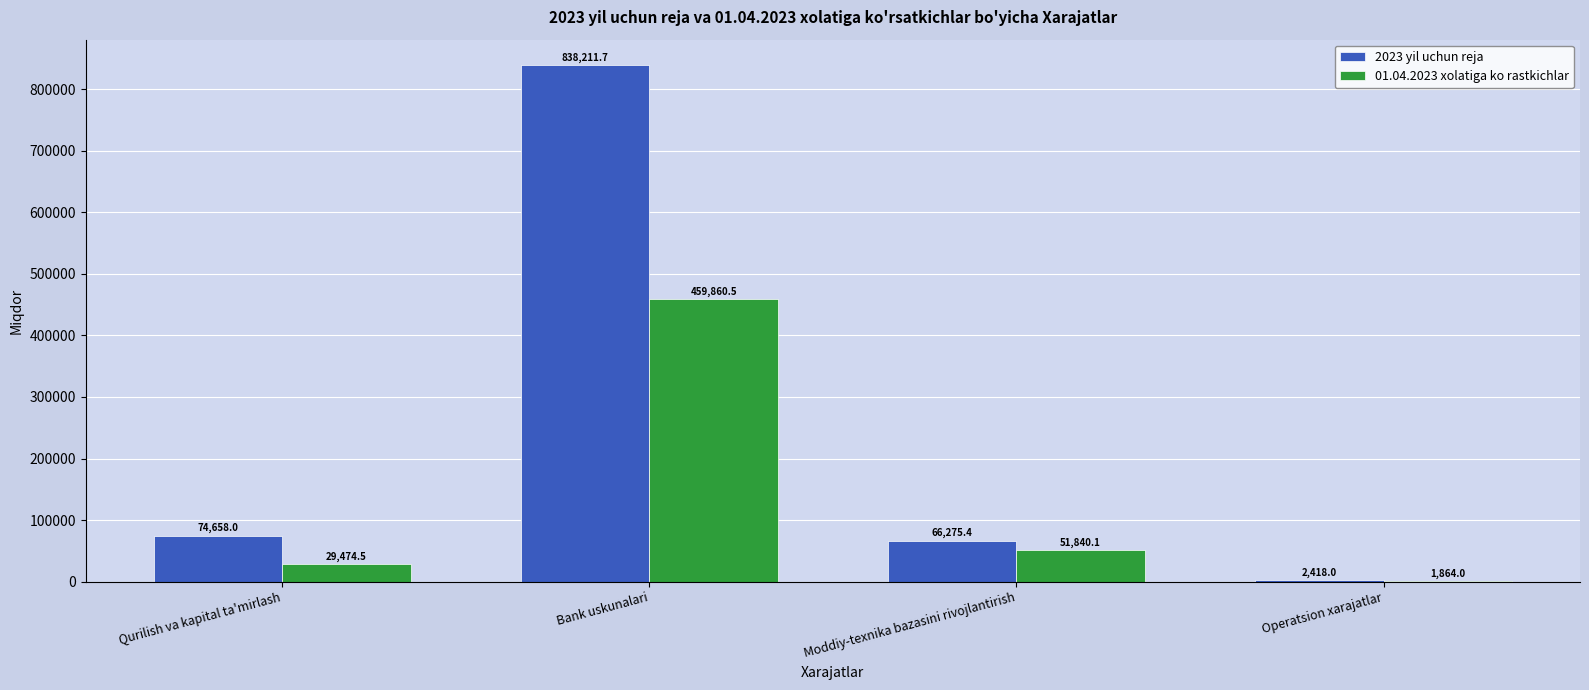

How many groups of bars are there?

4